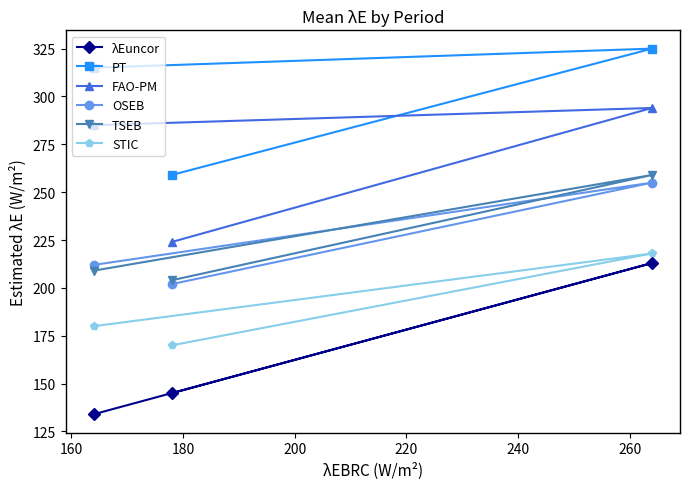

How many lines are shown in the chart?

6